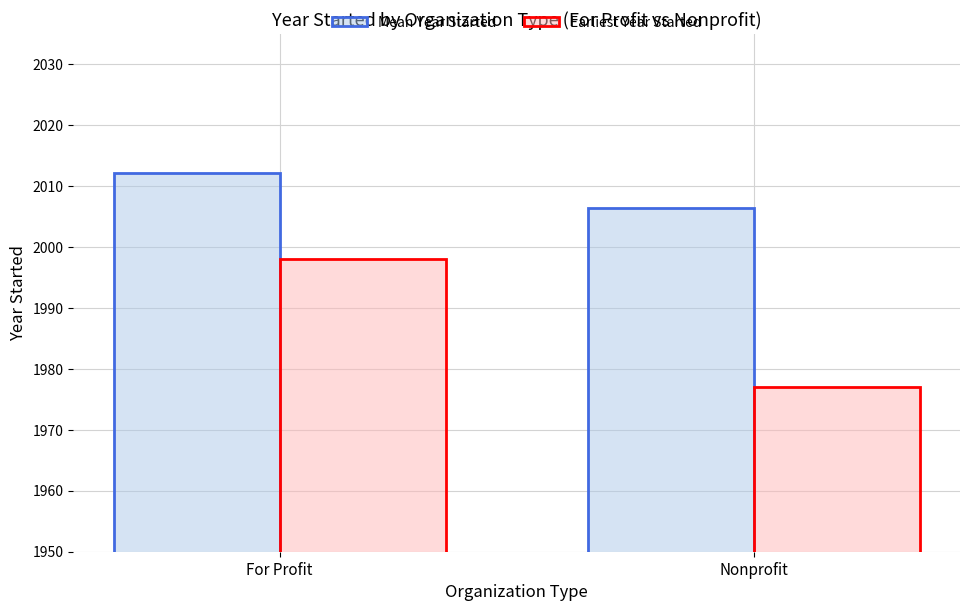

What is the label of the 1st bar from the left?

For Profit